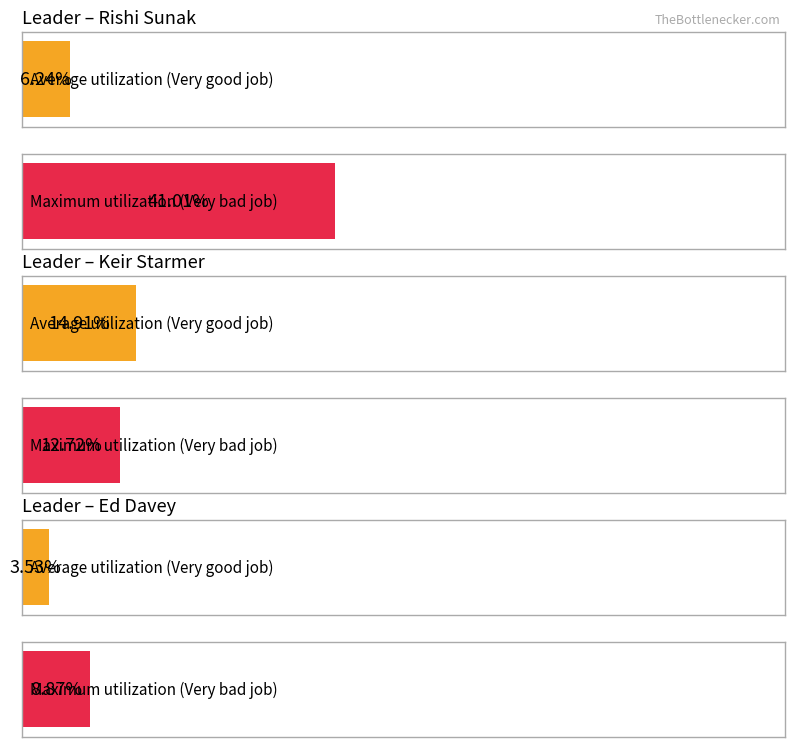

Which has a higher value, 2 or 1?

1